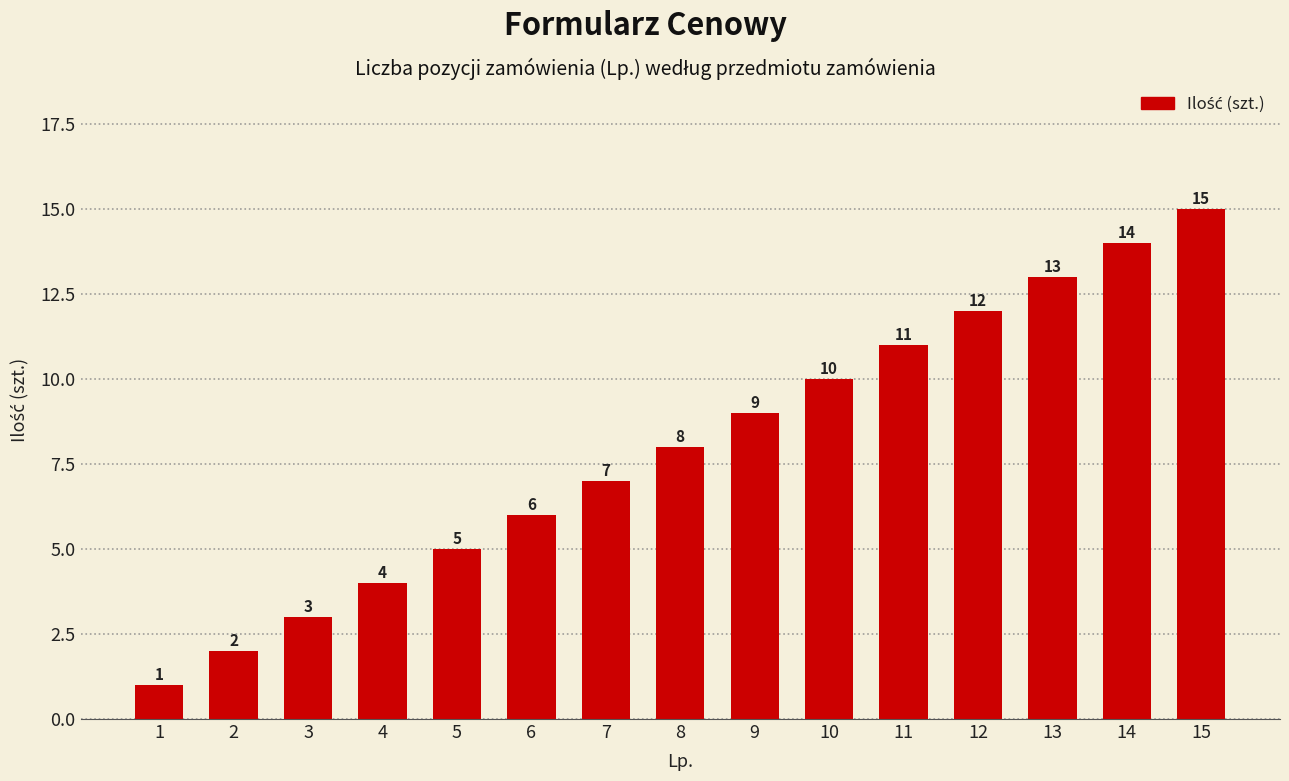

What is the ratio of the value at 12 to the value at 3?

4.0